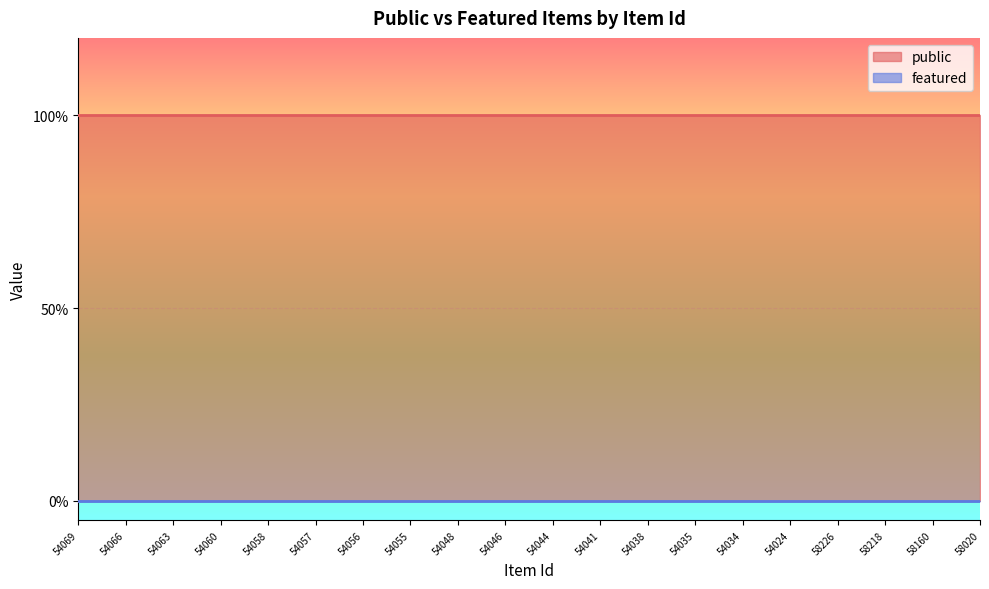

Rank the series by their maximum value, from lowest to highest.

featured, public